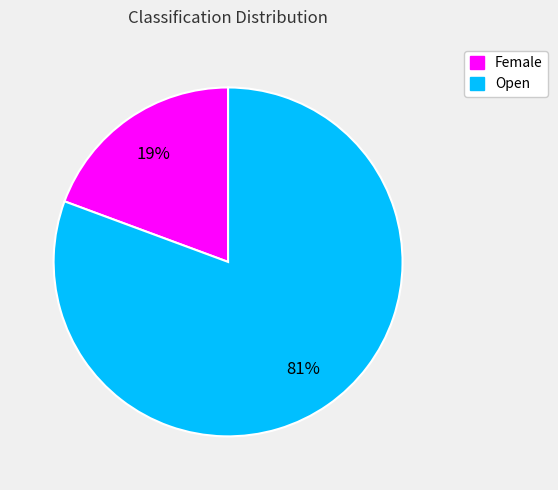

To the nearest percent, what portion does Open represent?

81%